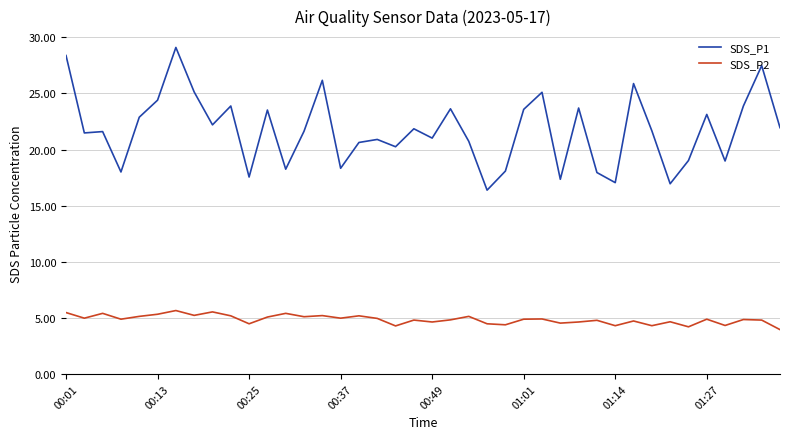

True or false: SDS_P1 and SDS_P2 intersect in this chart.

False